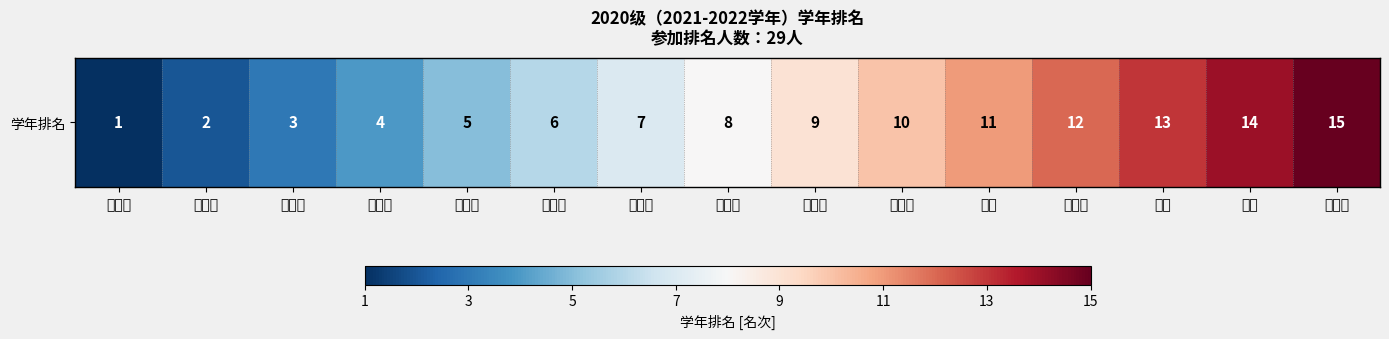

Reading left to right, extract all data points from this chart.

傅心童=1	张歆沂=2	武宣妤=3	楼心尘=4	罗佳丽=5	王添欣=6	周雨晖=7	王亦宁=8	章庭康=9	李琪祎=10	陈帆=11	魏泽瑞=12	樊杰=13	傅晟=14	全心阳=15